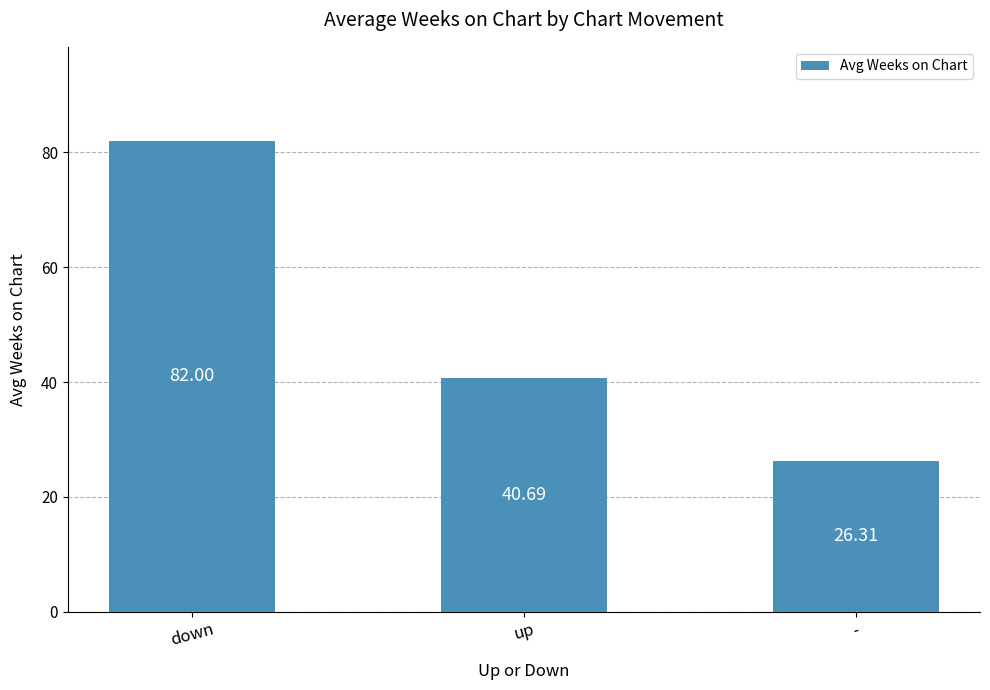

How many series are shown in this chart?

1